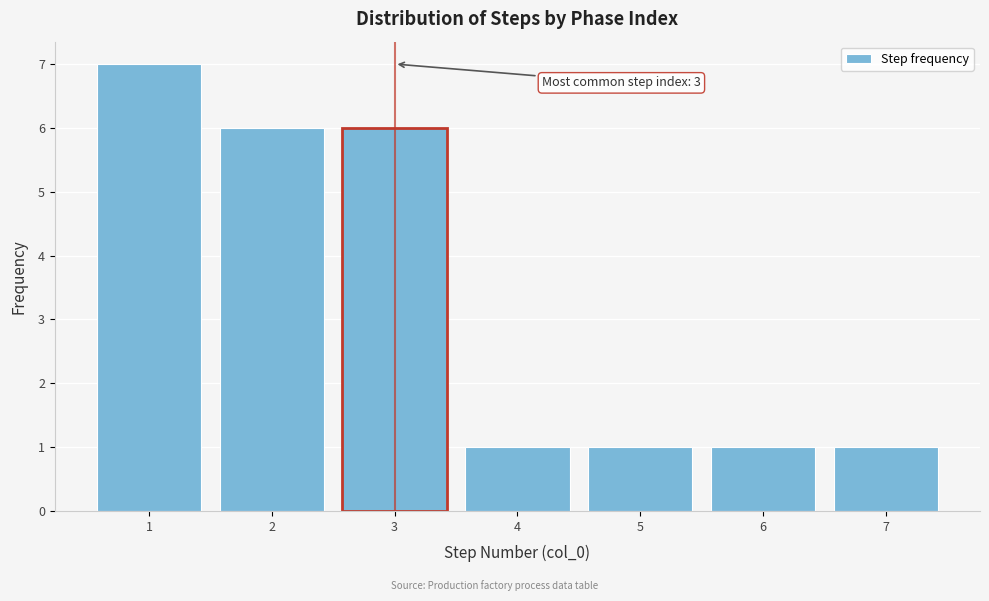

Over which range of the x-axis is the bar tallest?

0.5 to 1.5